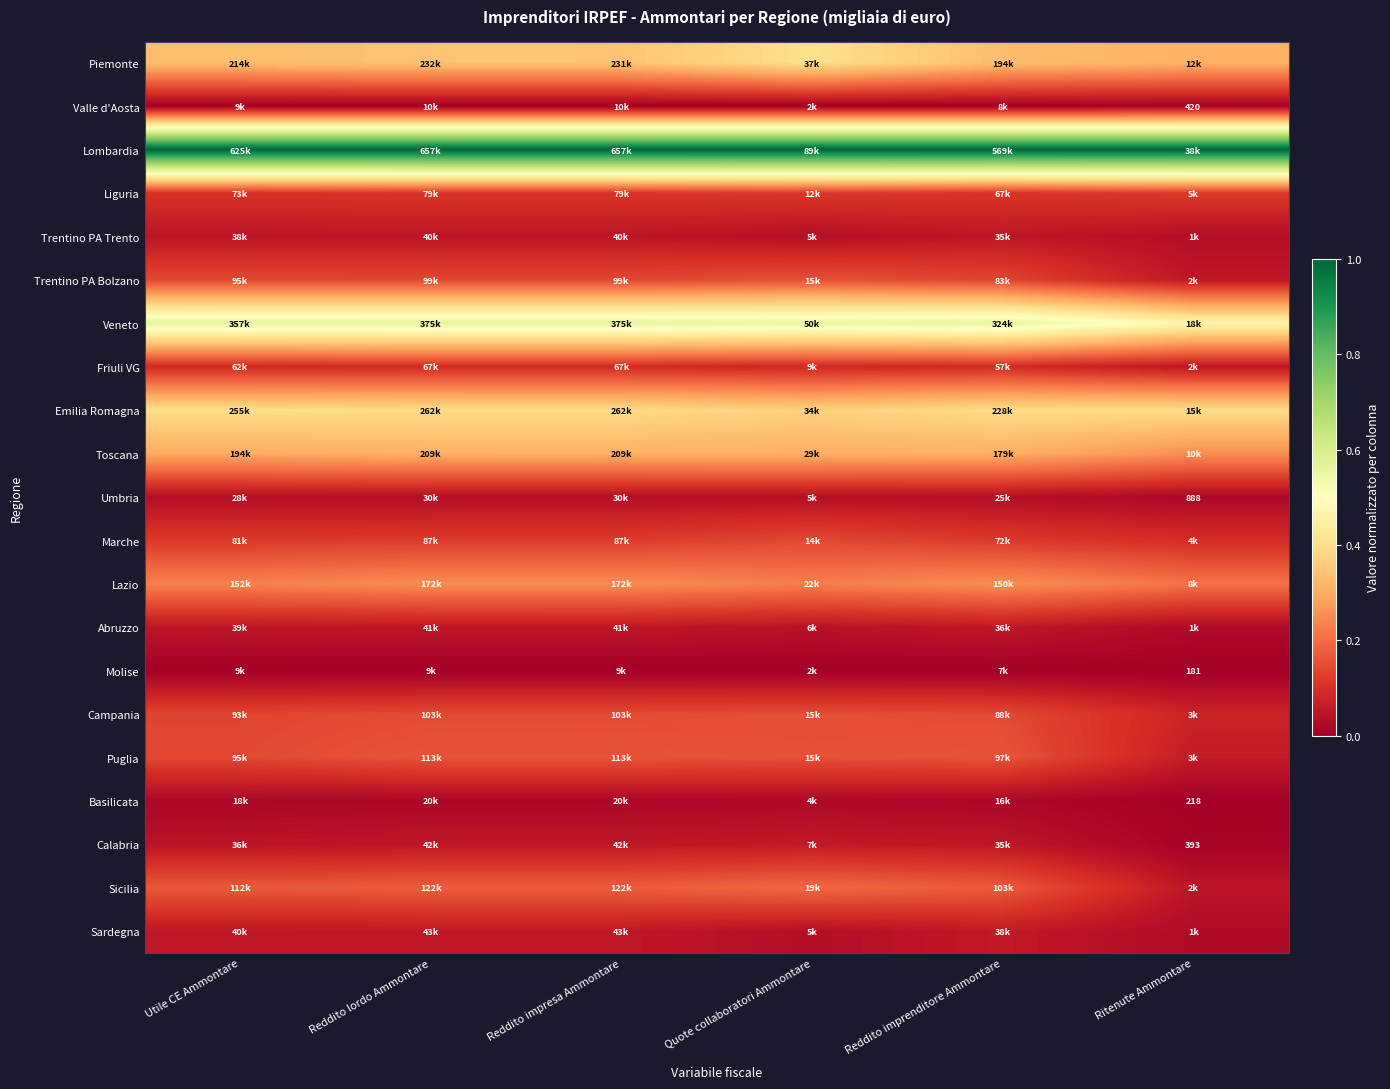

What value does the Emilia Romagna series have at Reddito impresa Ammontare?

0.4